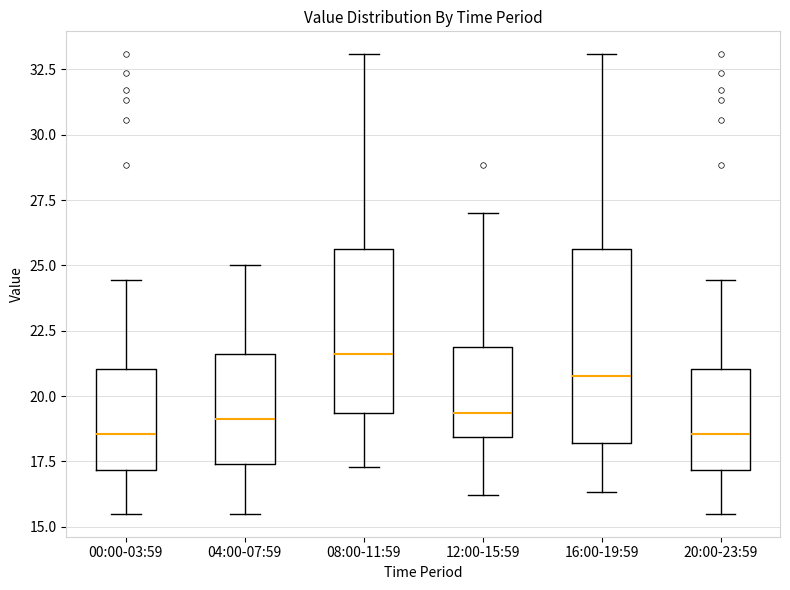

Which box is the tallest, from its lower edge to its upper edge?

16:00-19:59